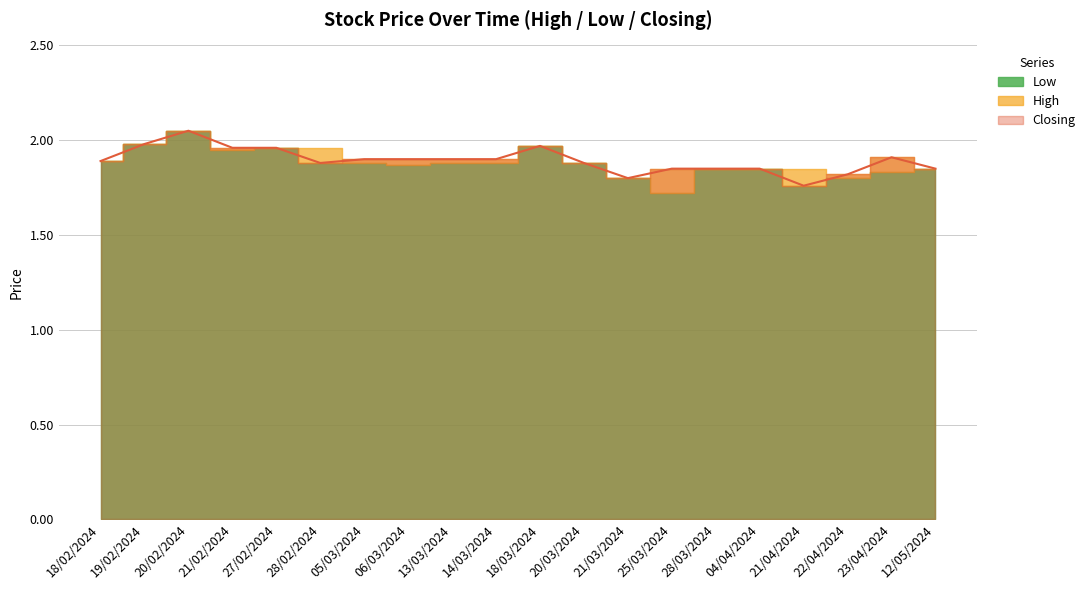

What is the minimum value for High?

1.8